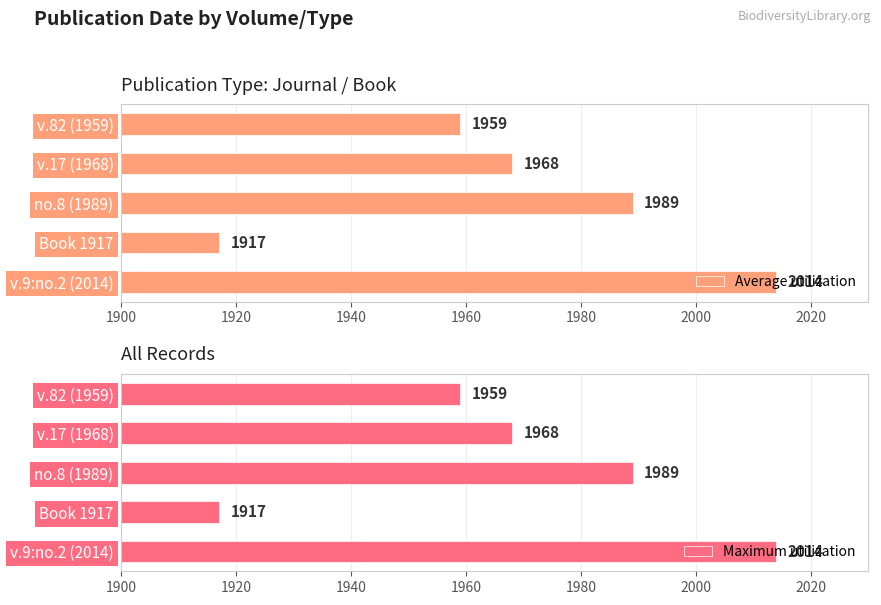

What is the sum of all Average utilization values?

9847